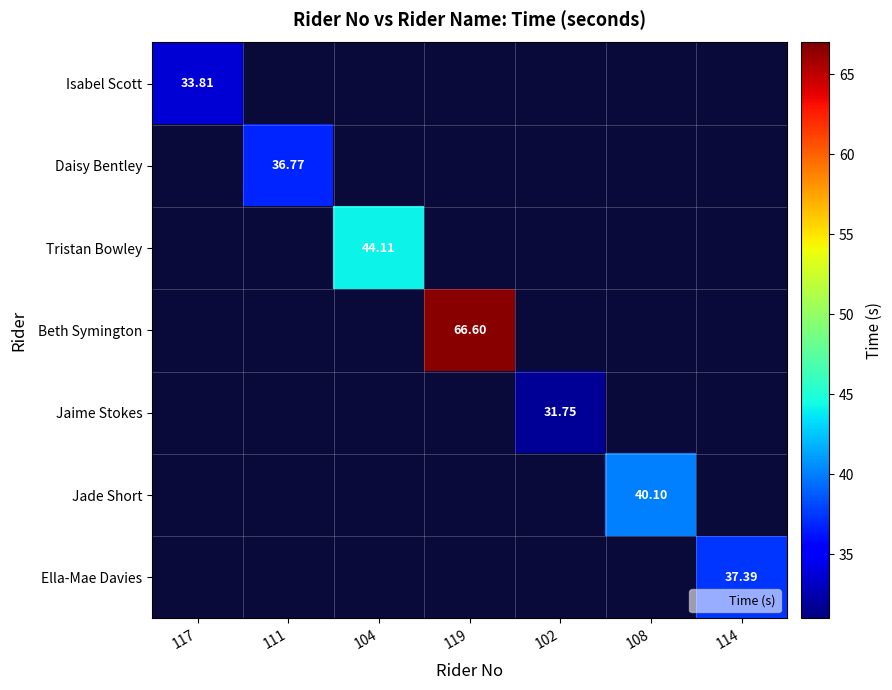

Which category has the highest value in the Tristan Bowley series?

104